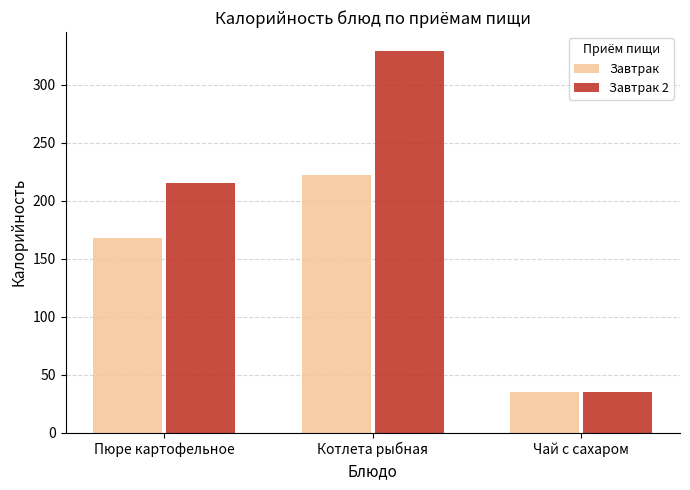

What is the total value across all series at Чай с сахаром?

70